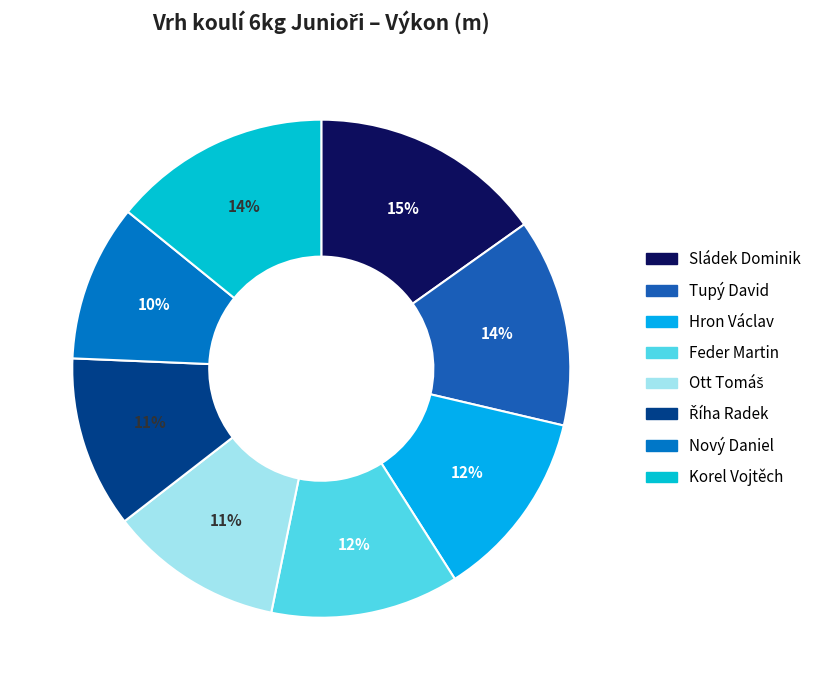

Does Nový Daniel account for over 50% of the chart?

No